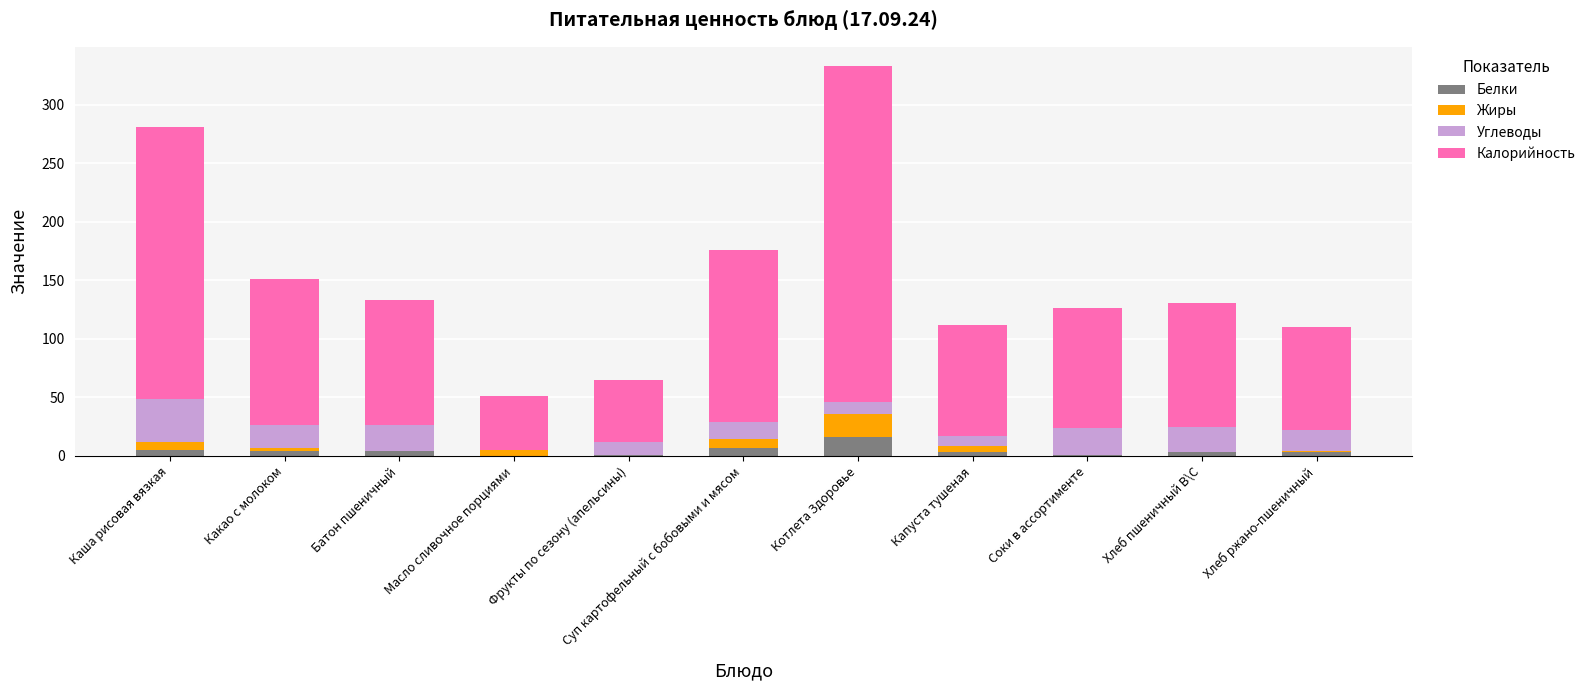

What is the maximum value for Белки?

16